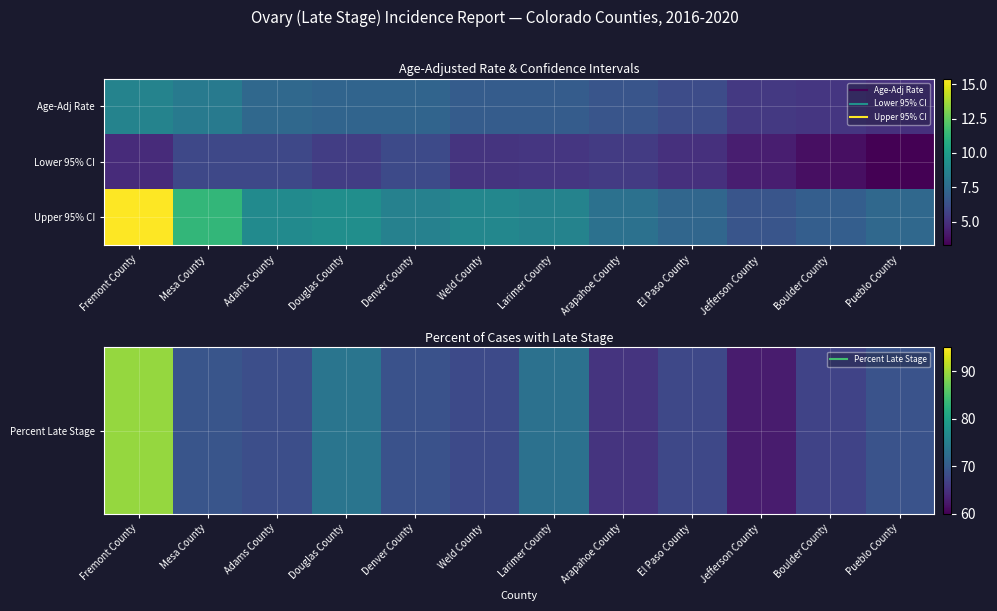

What is the total value across all series at Pueblo County?

79.7